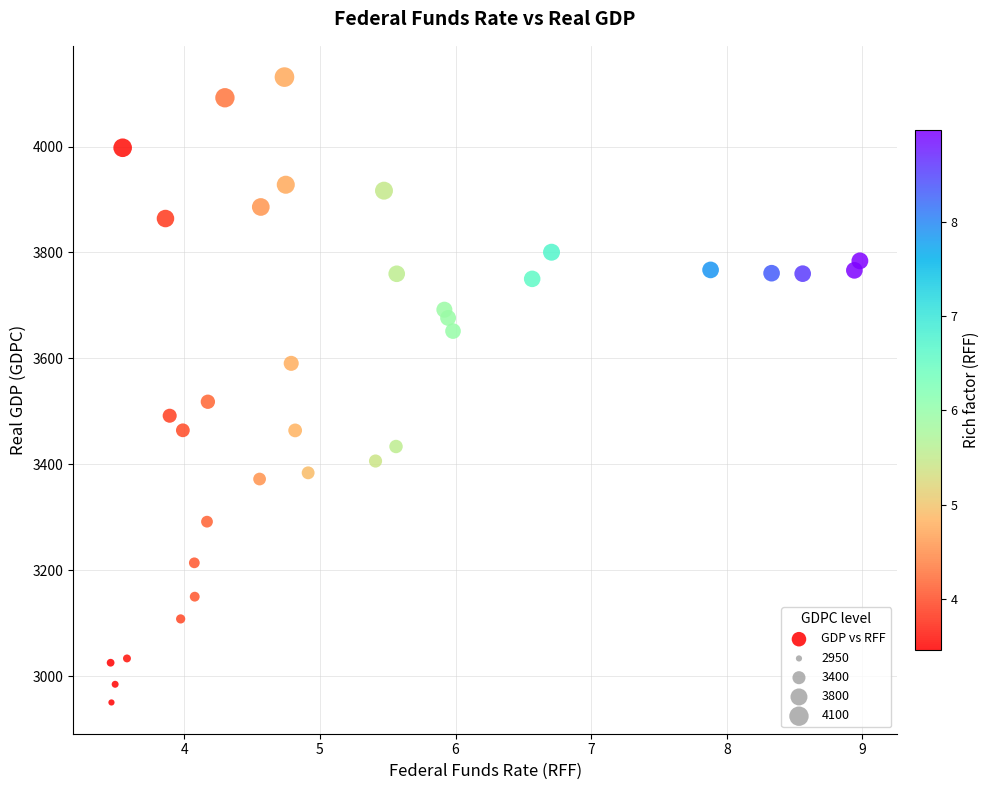

What is the range of X values (max minus min)?

5.5